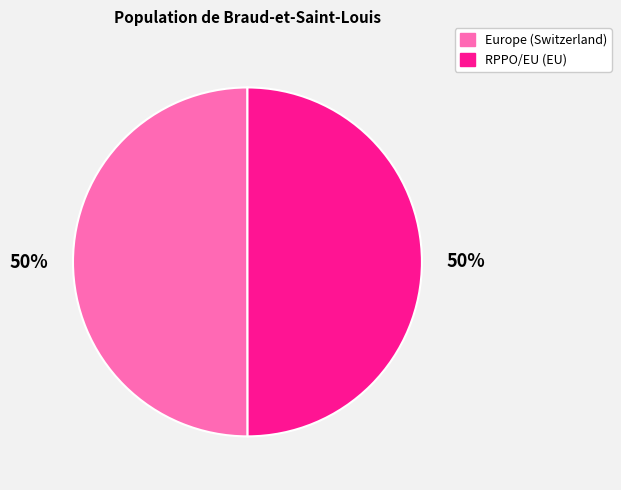

Is it true that RPPO/EU is 50% of the pie?

True